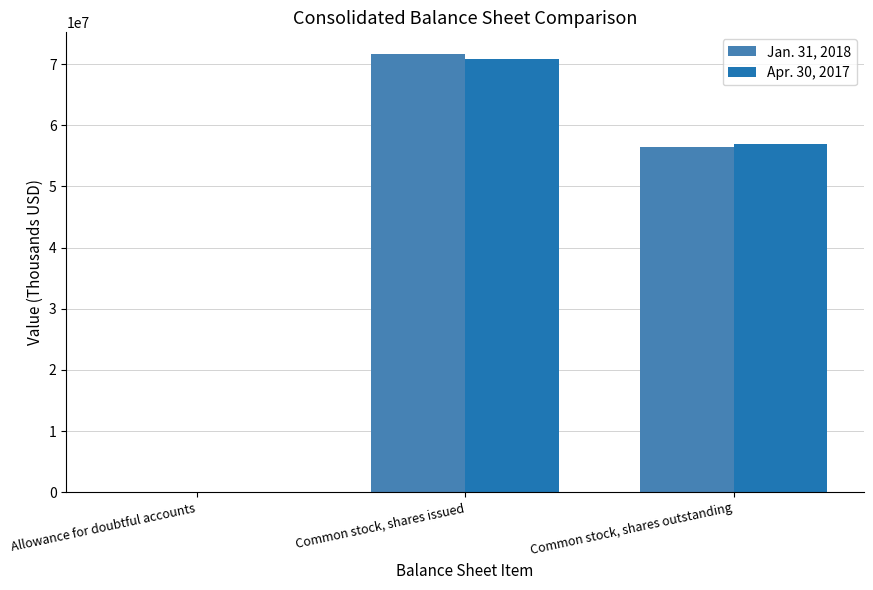

How many groups of bars are there?

3